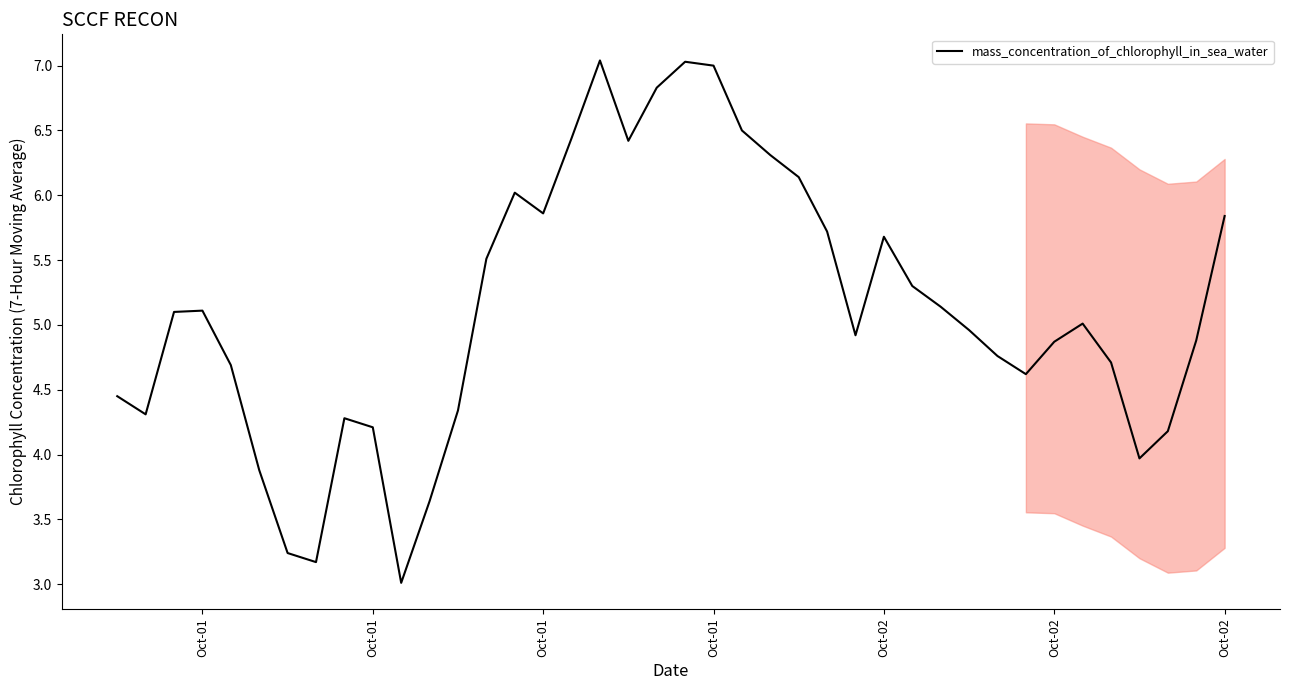

What is the difference between the maximum and minimum values?

4.0